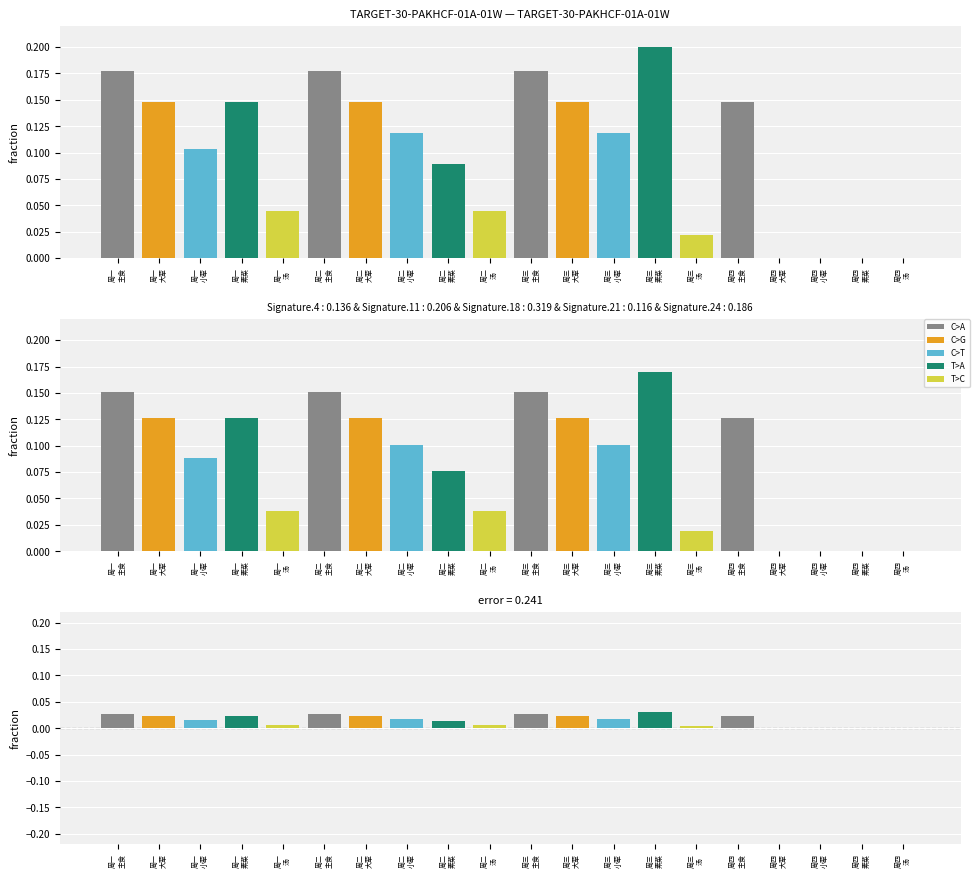

At 周一
主食, list the series in order from largest to smallest.

主食, 大荤, 素菜, 小荤, 汤